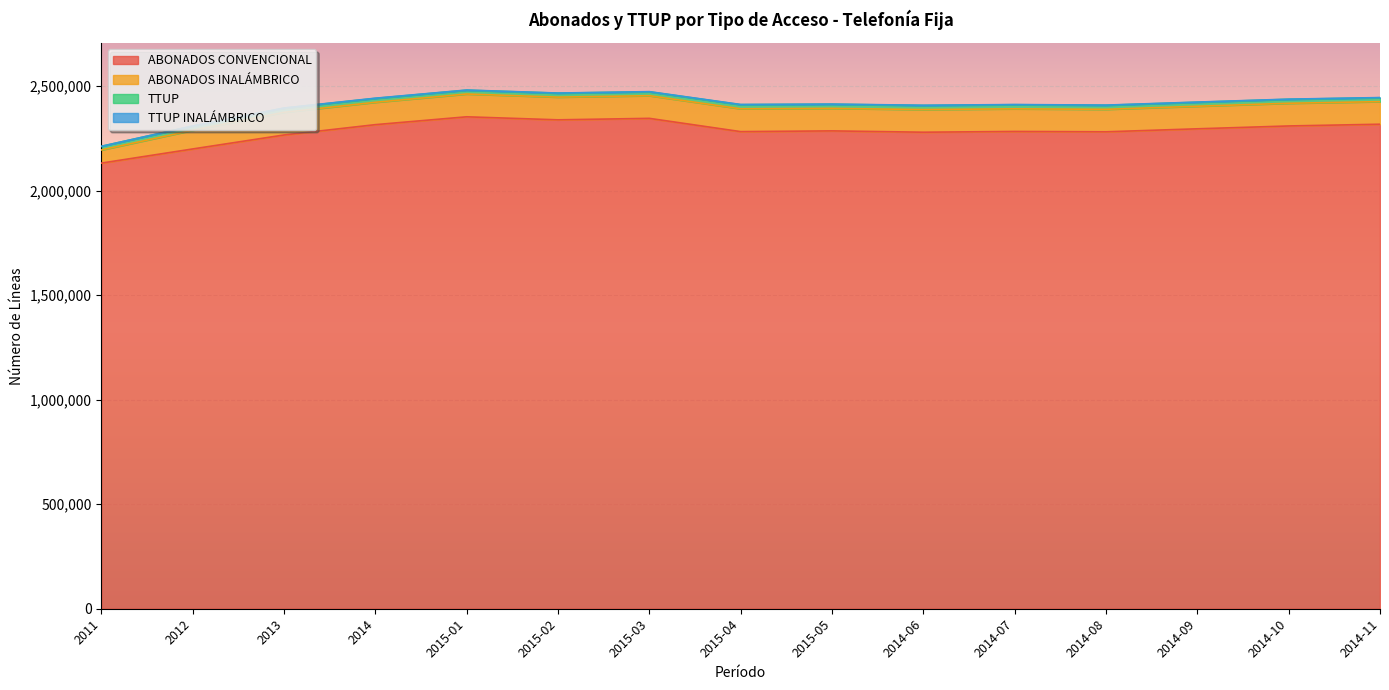

What is the label of the 2nd point from the left?

2012